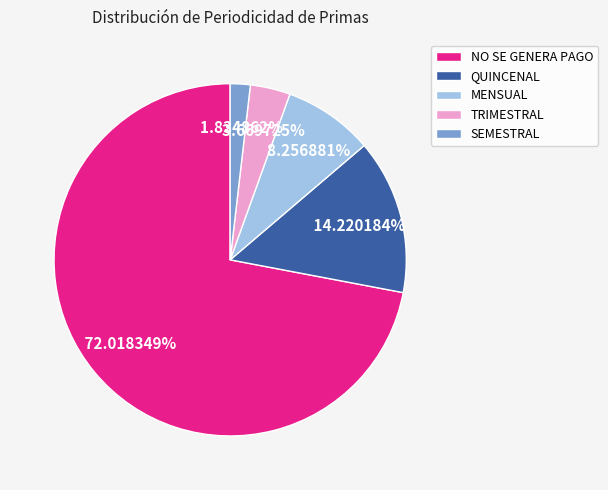

Combined, do TRIMESTRAL and MENSUAL account for over 50%?

No